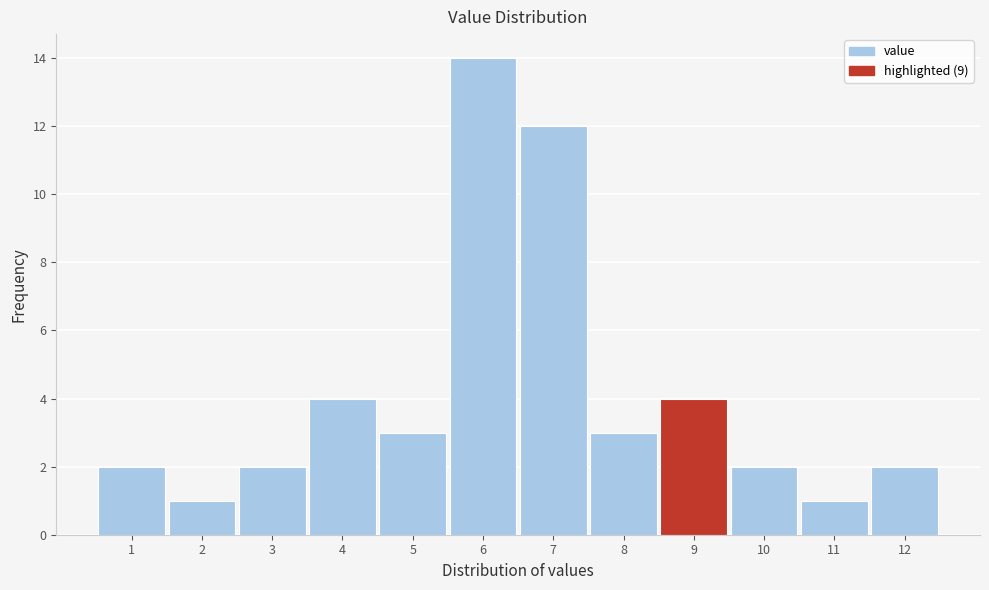

What is the height of the bar covering 2.5 to 3.5 on the x-axis? The values are not printed on the chart, so give them approximately, as read against the axis.

2